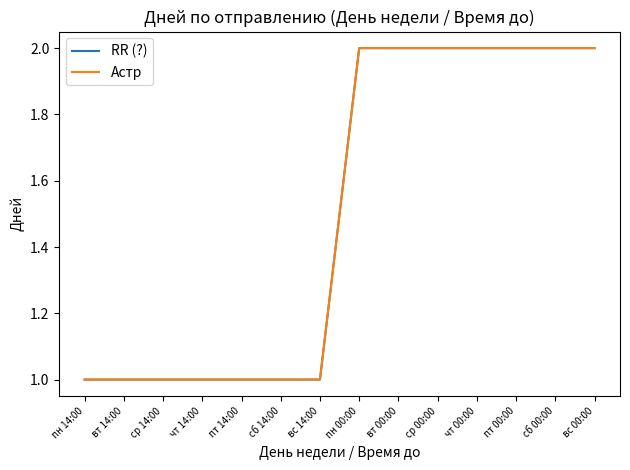

True or false: RR (?) and Астр cross at least once.

False